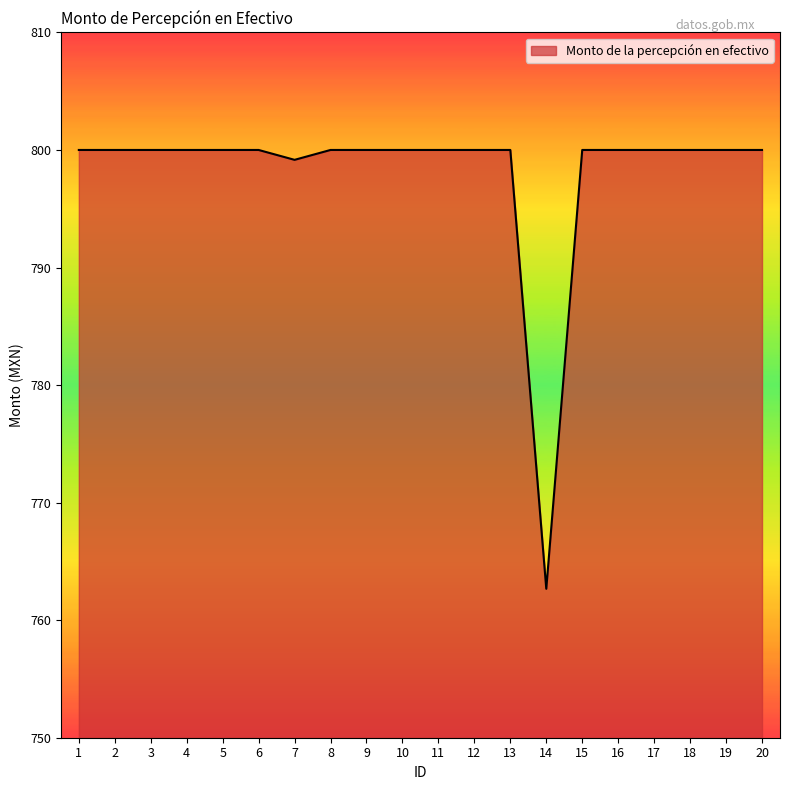

What is the difference between the maximum and minimum values?

37.3